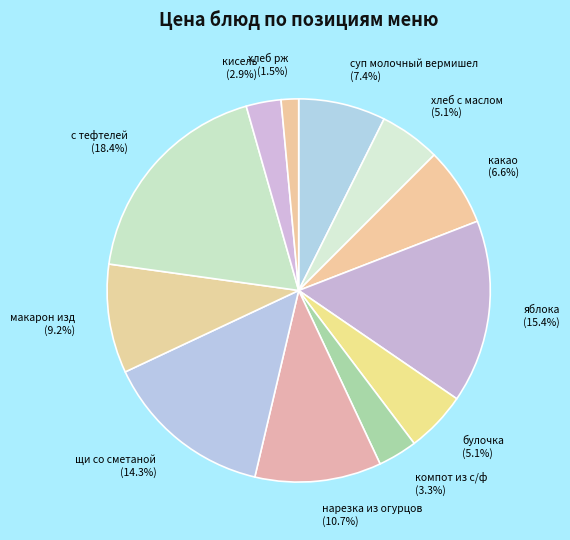

Which slice is the largest?

с тефтелей